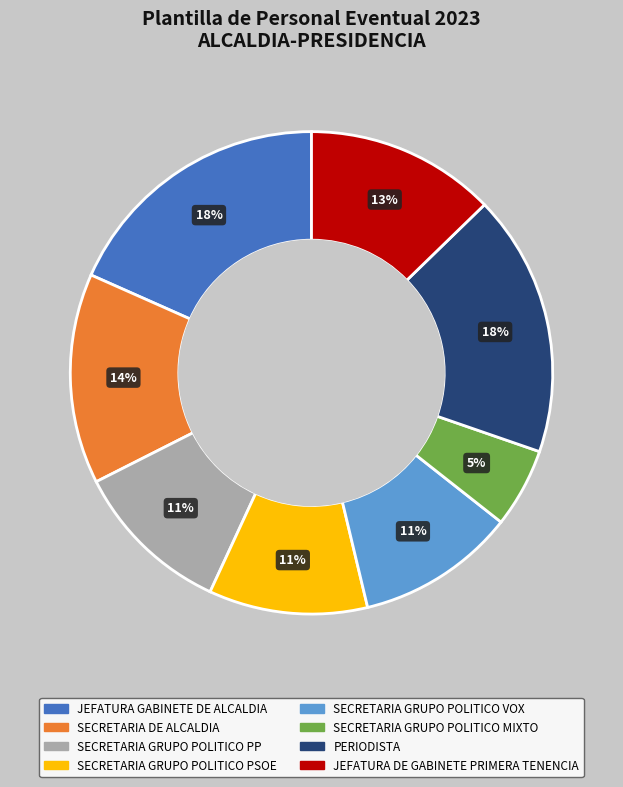

The SECRETARIA GRUPO POLITICO MIXTO slice represents 1% of the pie. True or false?

False